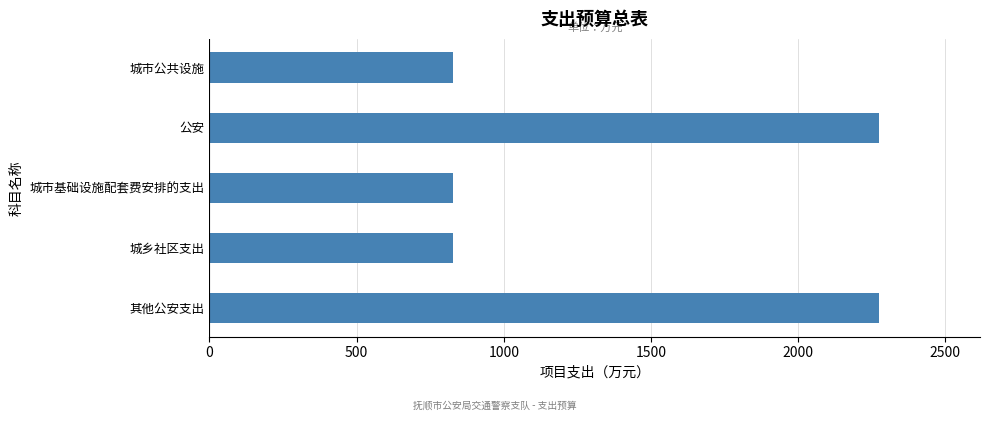

Count the number of values greater than 826.

2